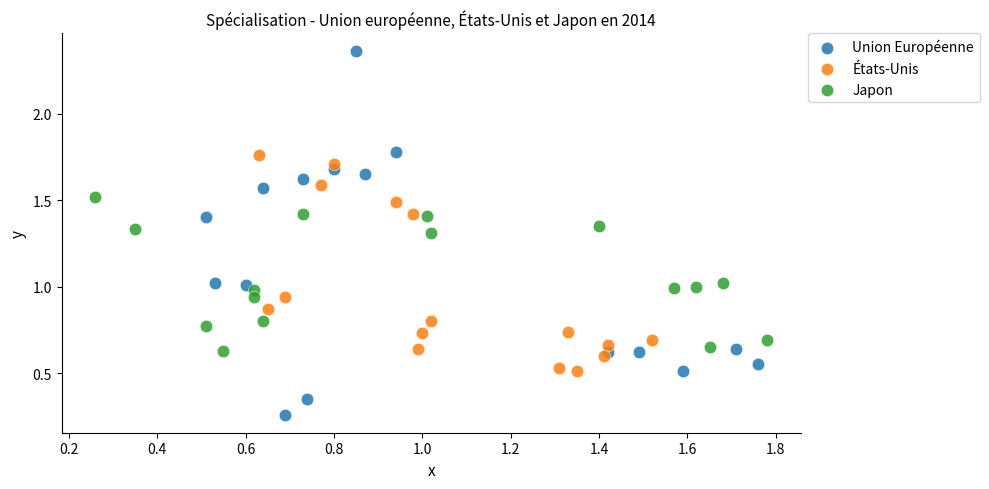

Which series contains the highest Y value?

Union Européenne